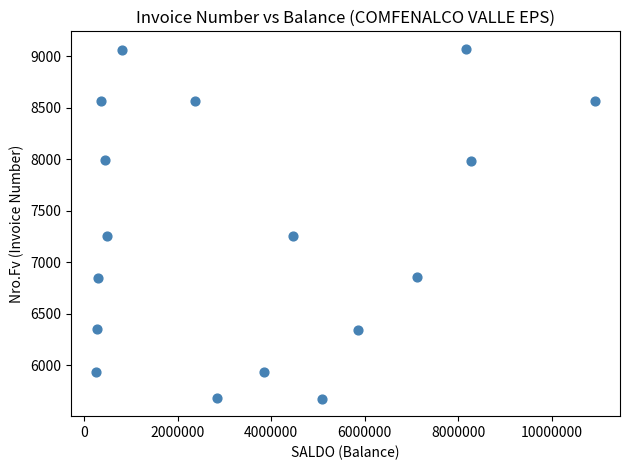

What is the range of X values (max minus min)?

10672477